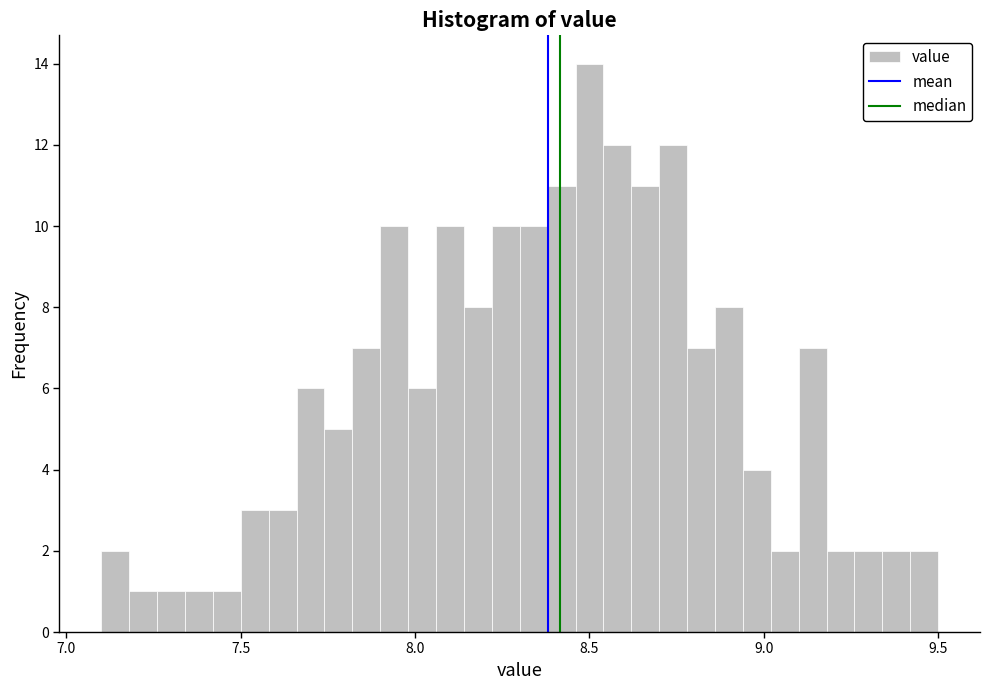

Around what value on the x-axis is the tallest bar? Give the approximate position of its centre, as read against the axis.

8.50